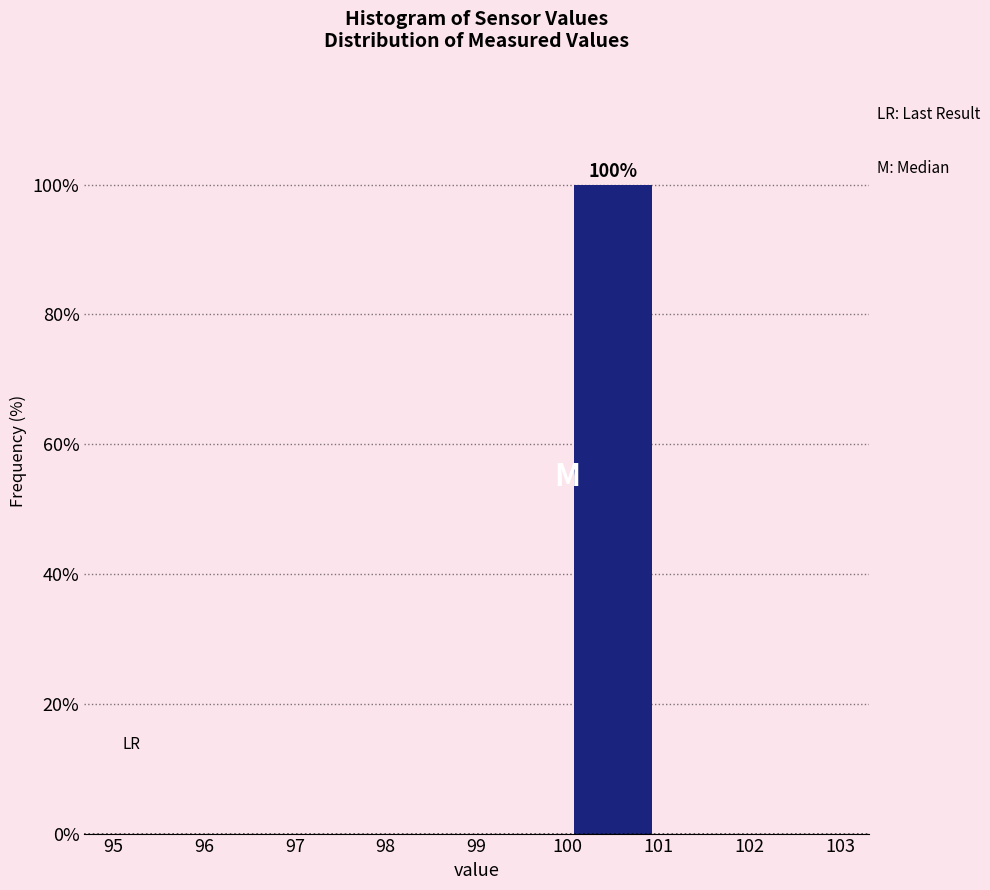

Which range on the x-axis has the tallest bar?

100 to 101